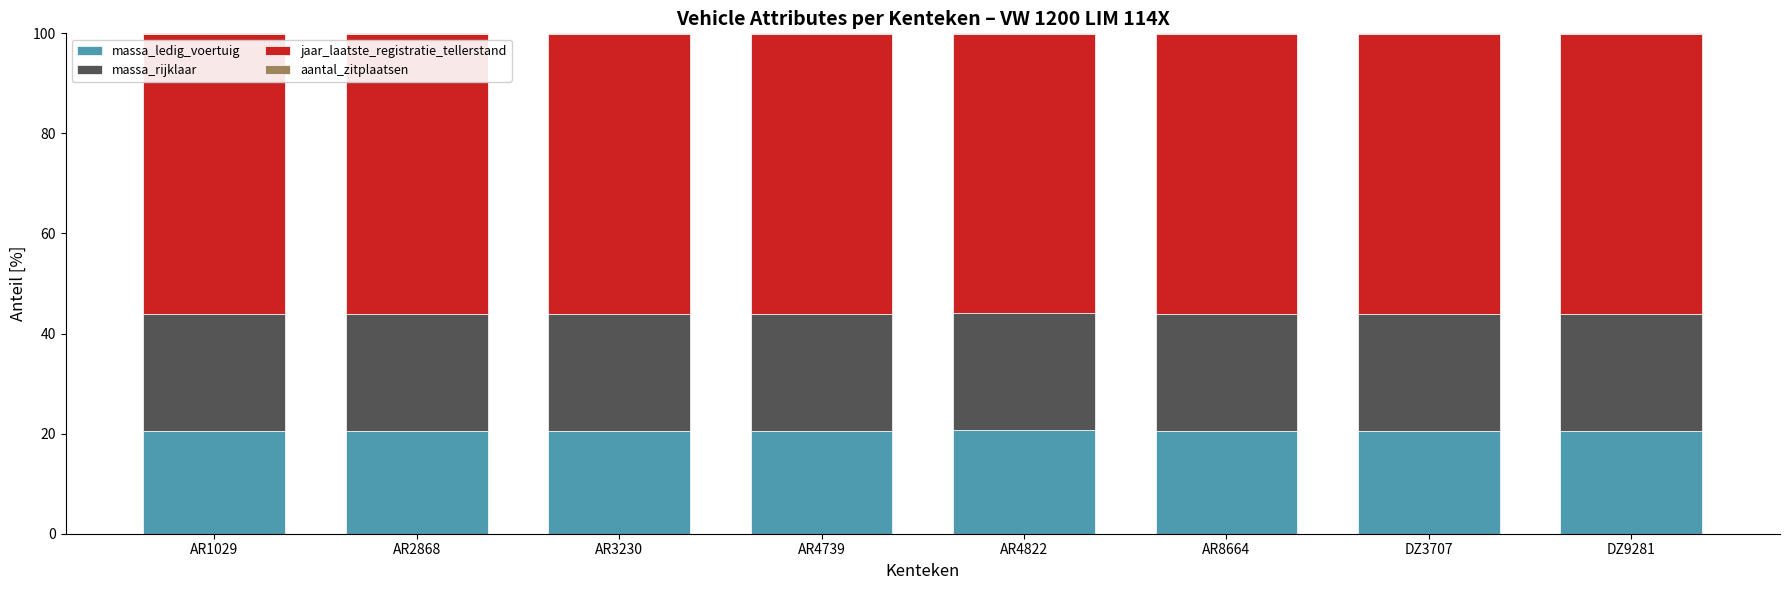

Is it true that massa_ledig_voertuig equals 9.5 at AR1029?

False